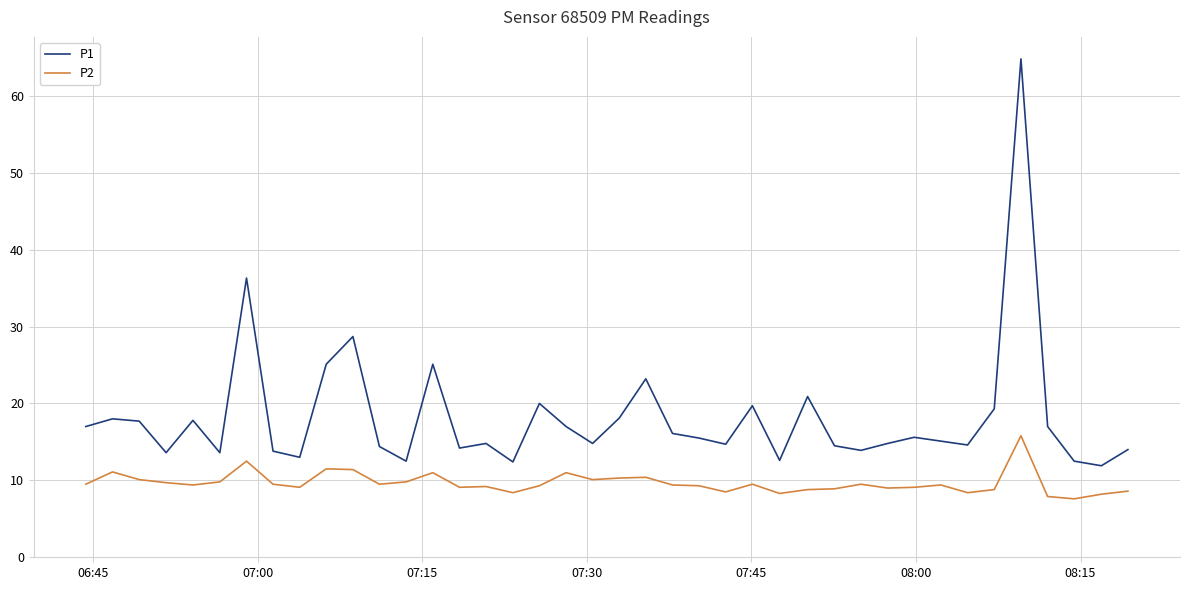

Which series has the widest spread of values?

P1